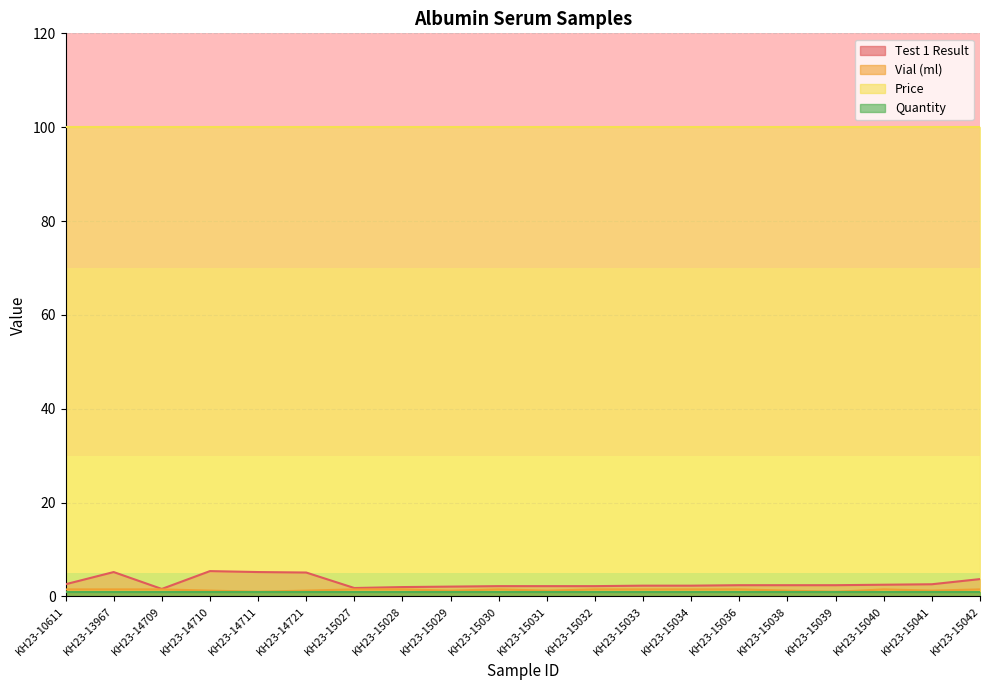

The Vial (ml) series shows 0.2 at KH23-15039. True or false?

False